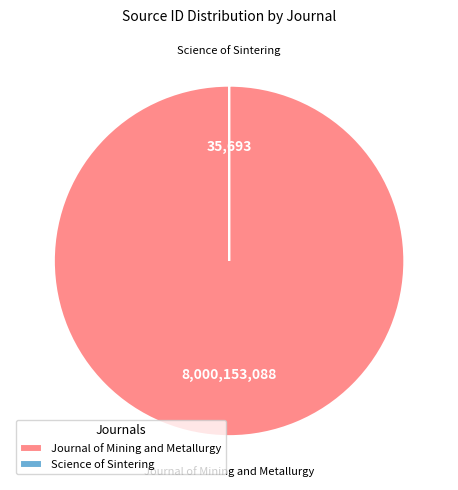

Which category has the biggest portion of the pie?

Journal of Mining and Metallurgy